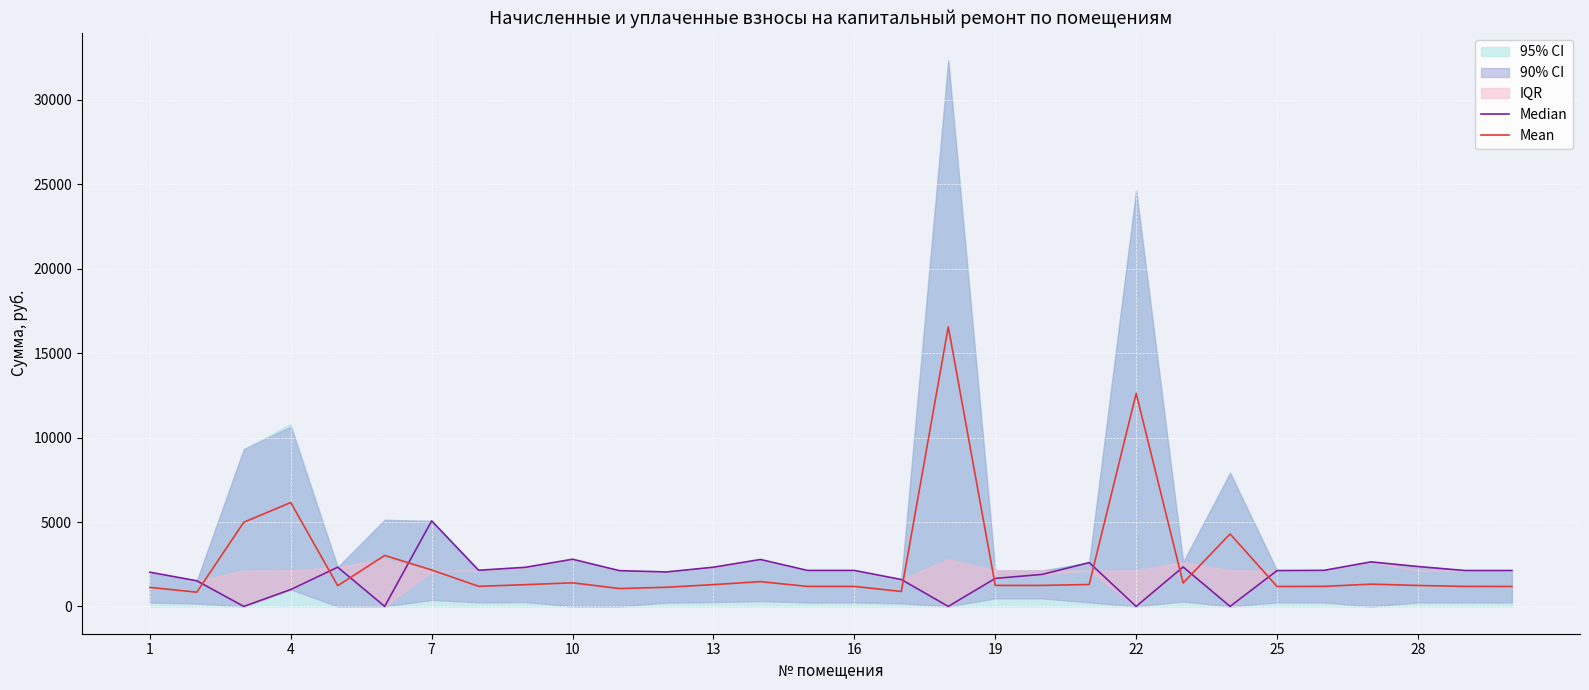

True or false: Median and Mean intersect in this chart.

True